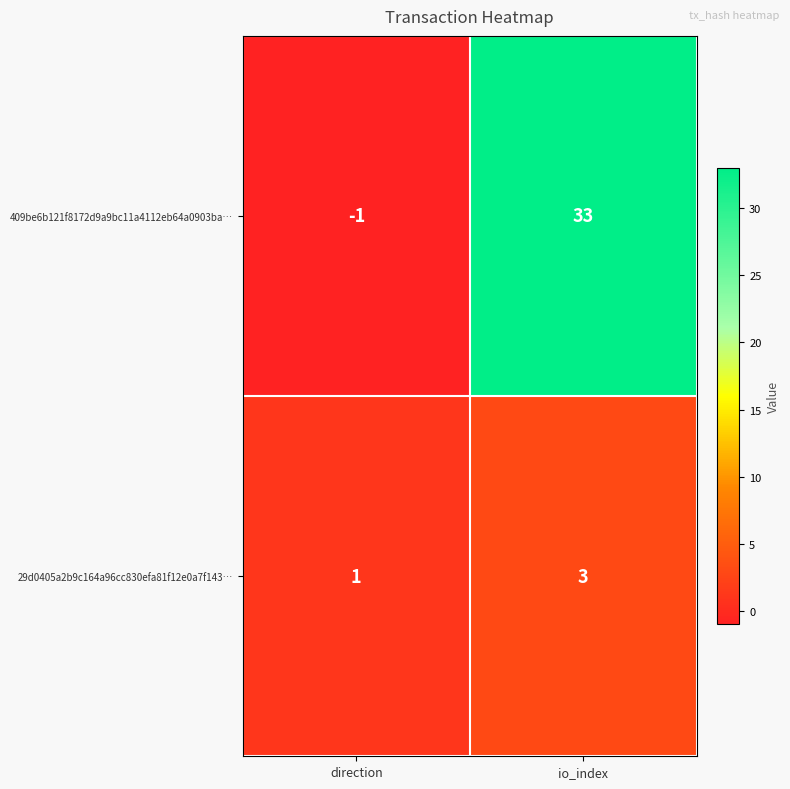

Is it true that 409be6b121f8172d9a9bc11a4112eb64a0903ba… equals 33 at io_index?

True